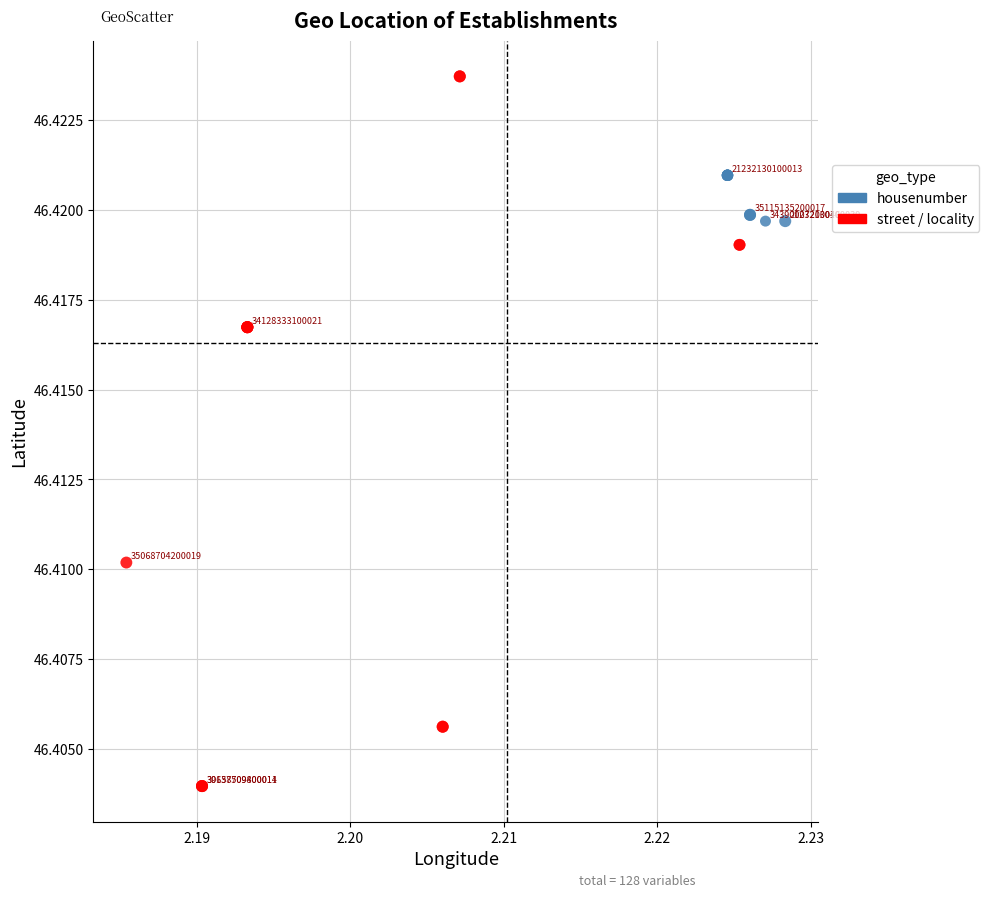

Which series reaches the maximum Y coordinate?

street / locality